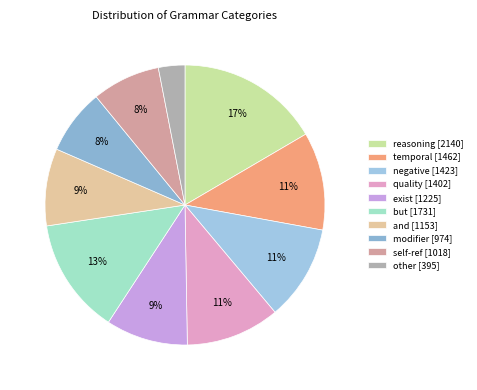

What is the change in value from exist to other?

-830